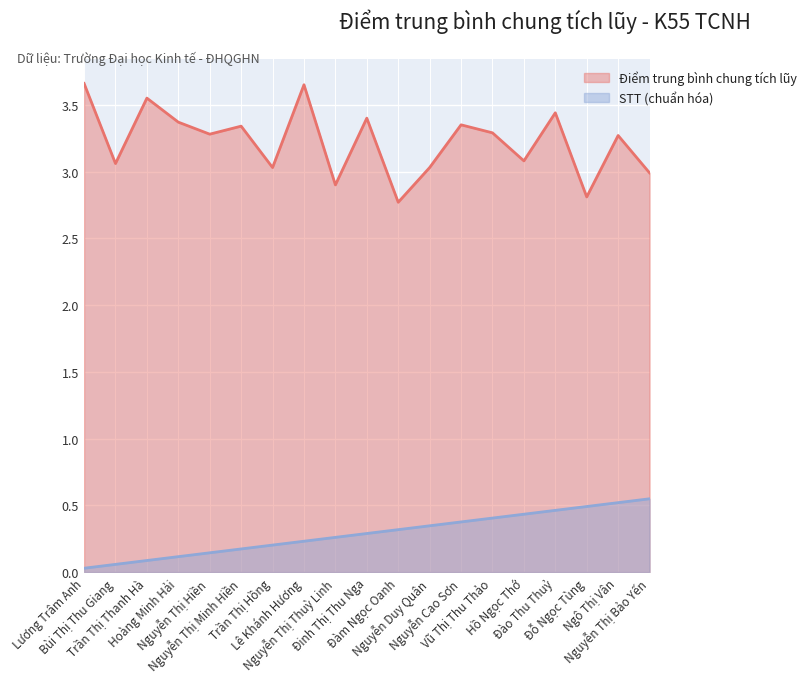

True or false: Điểm trung bình chung tích lũy and STT intersect in this chart.

False